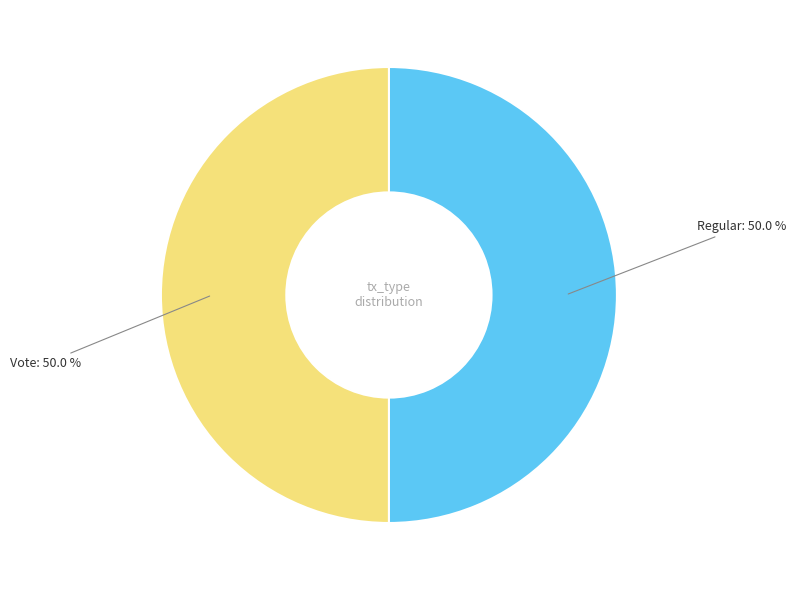

Rank the categories by value from lowest to highest.

Vote, Regular